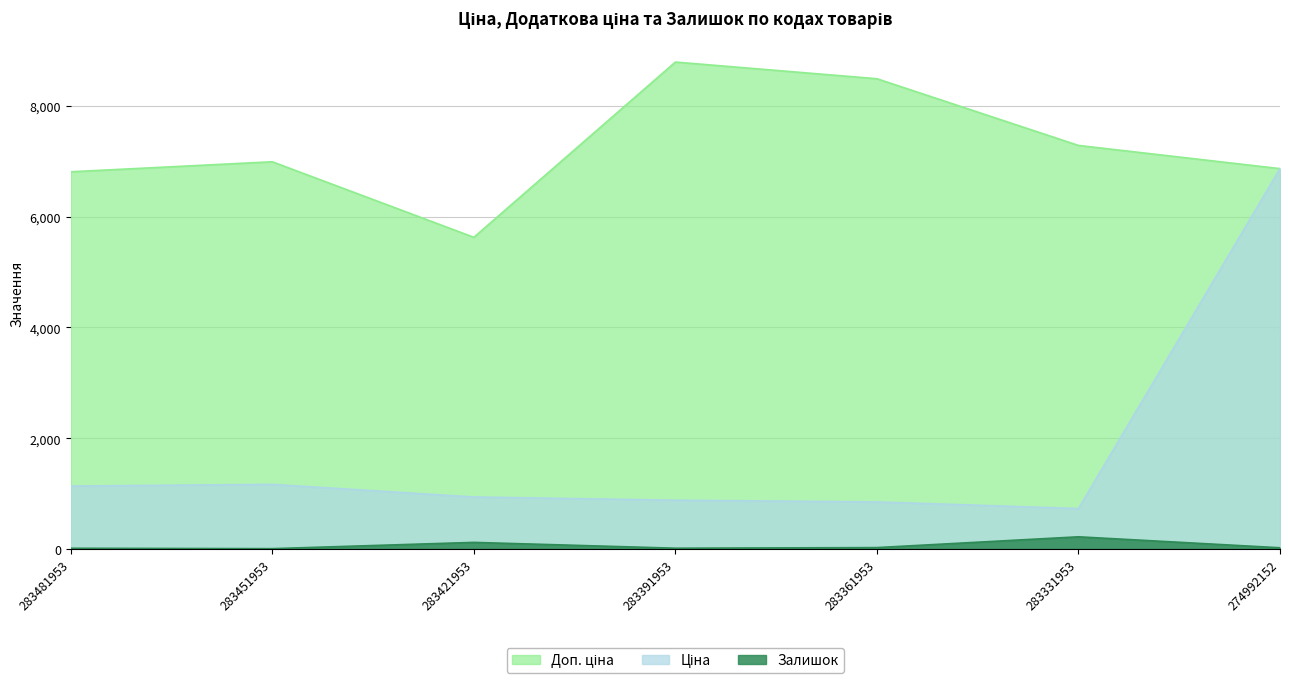

What are all the series names shown in the legend?

Ціна, Доп. ціна, Залишок